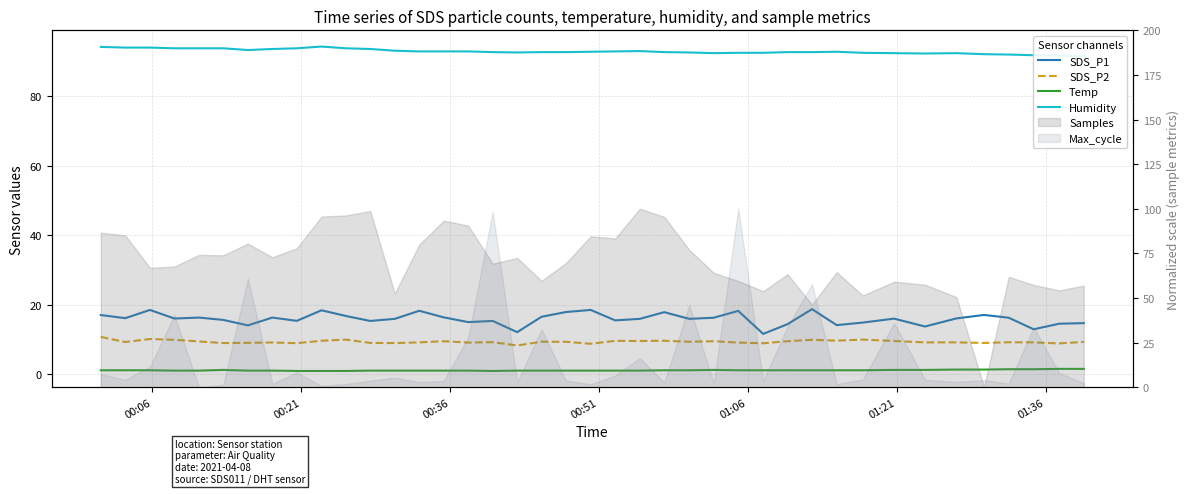

Which series has the largest range (max minus min)?

SDS_P1